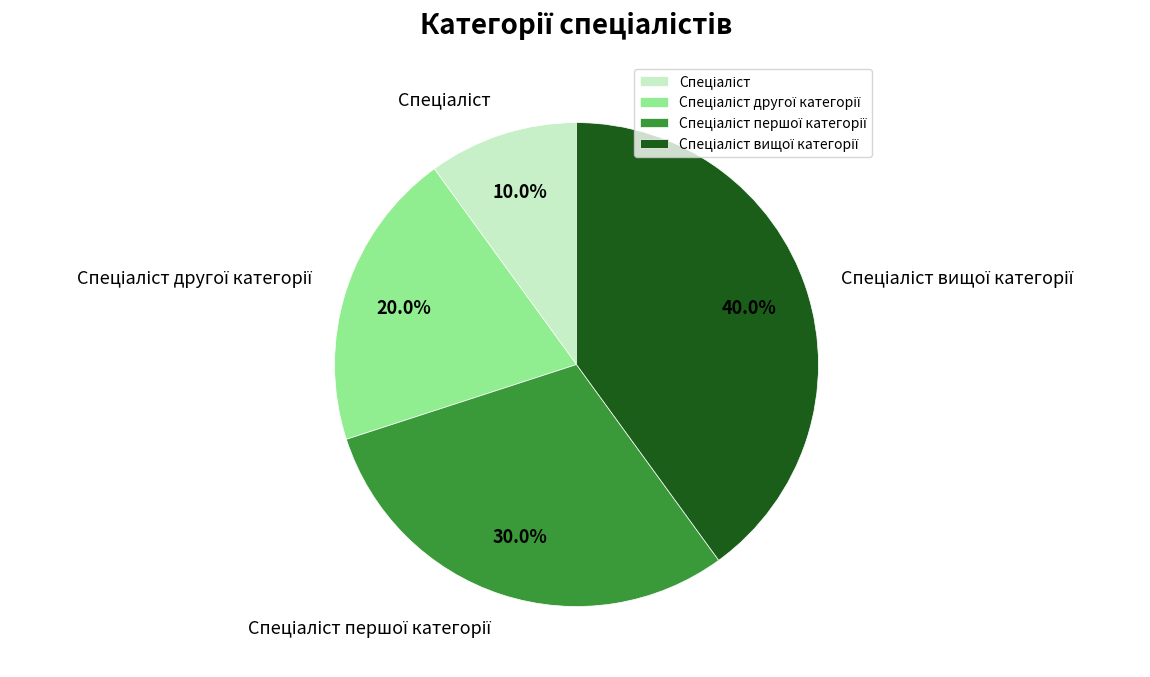

Count the number of slices in the pie.

4